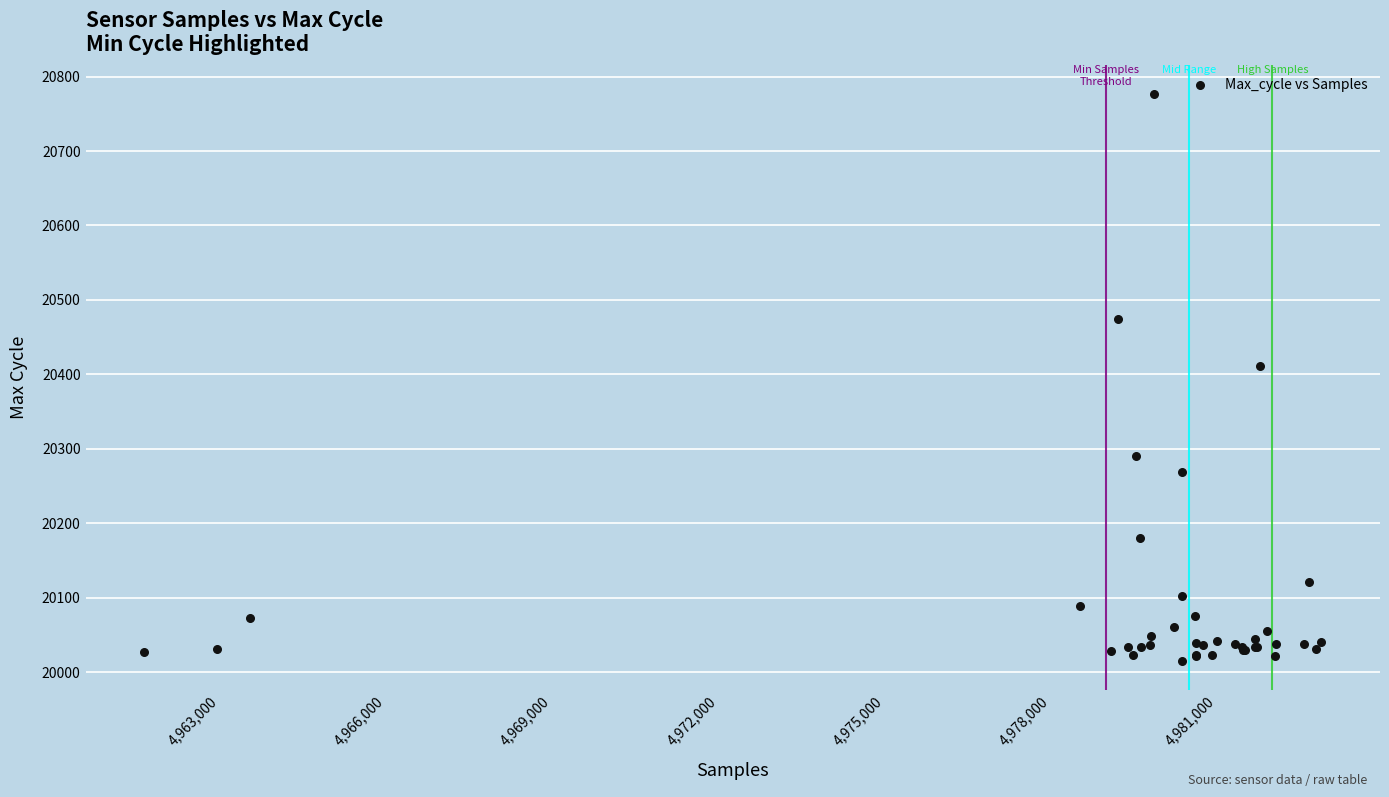

What Y value in the scatter plot is closest to 20396?

20412